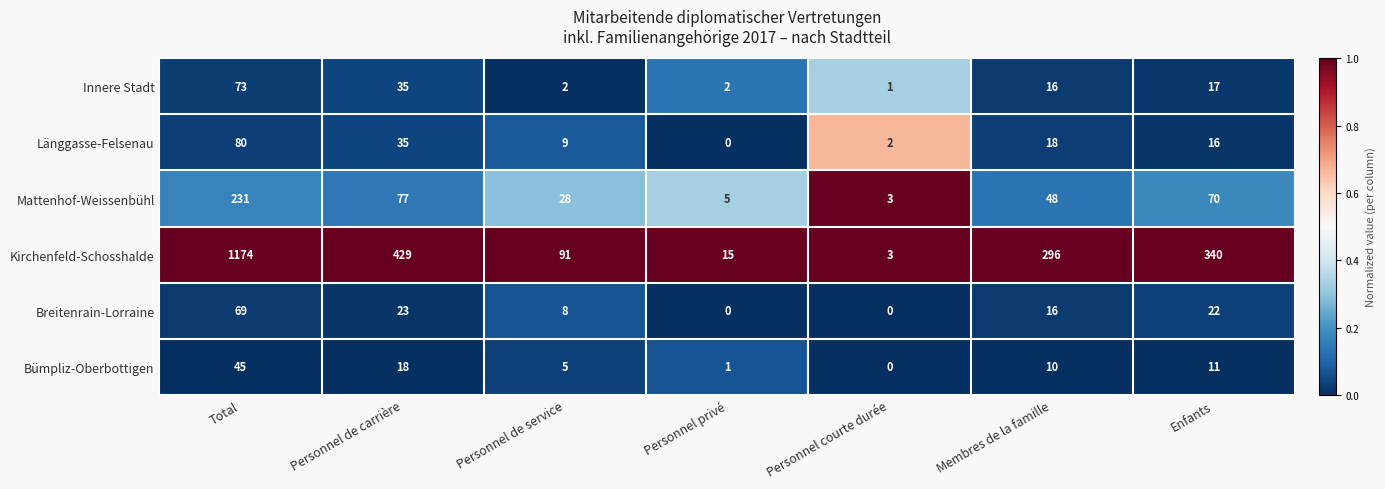

At Personnel de service, list the series in order from smallest to largest.

Innere Stadt, Bümpliz-Oberbottigen, Breitenrain-Lorraine, Länggasse-Felsenau, Mattenhof-Weissenbühl, Kirchenfeld-Schosshalde